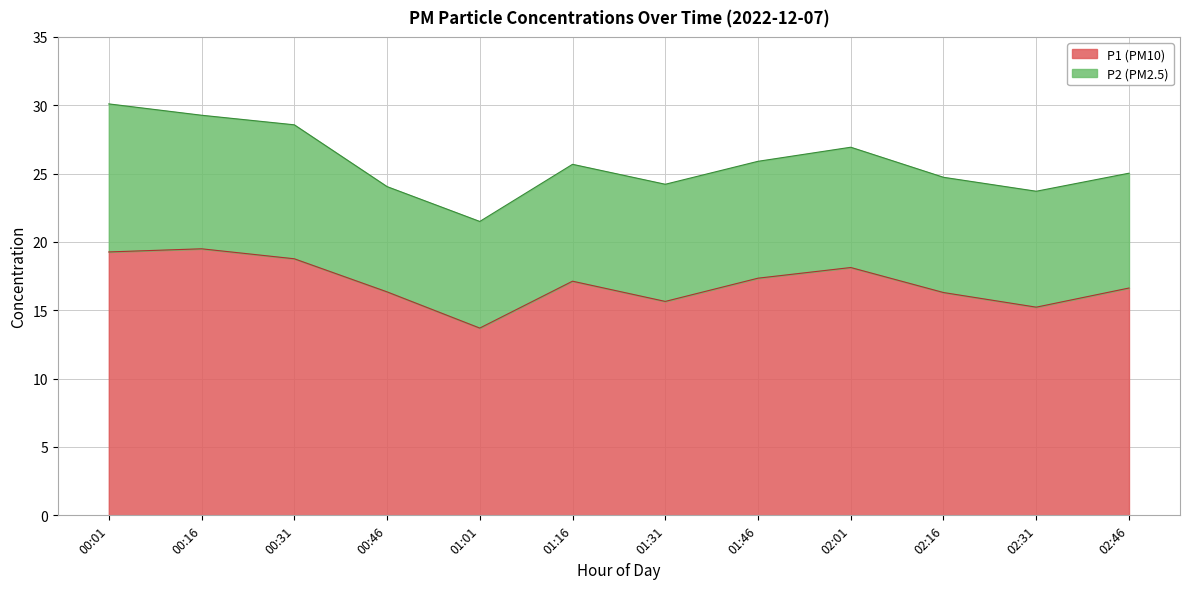

What is the minimum value for P1 (PM10)?

13.7